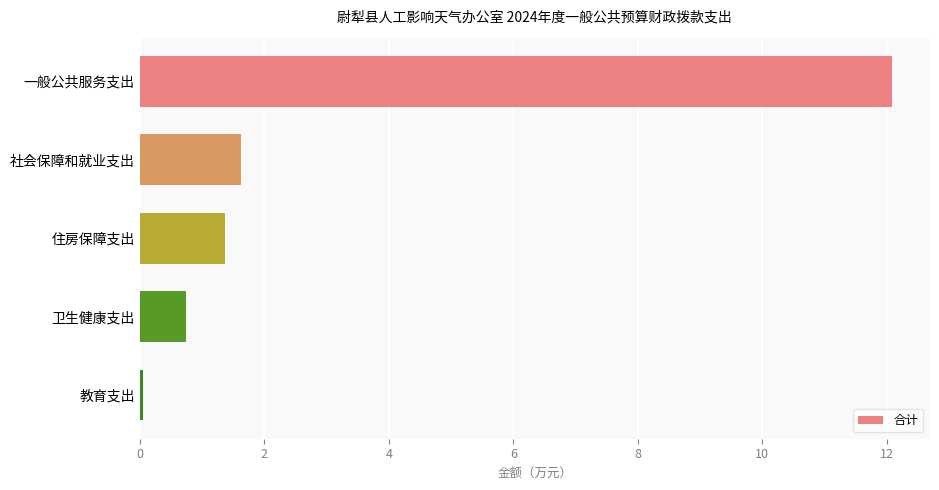

The value at 一般公共服务支出 is 12.1. True or false?

True